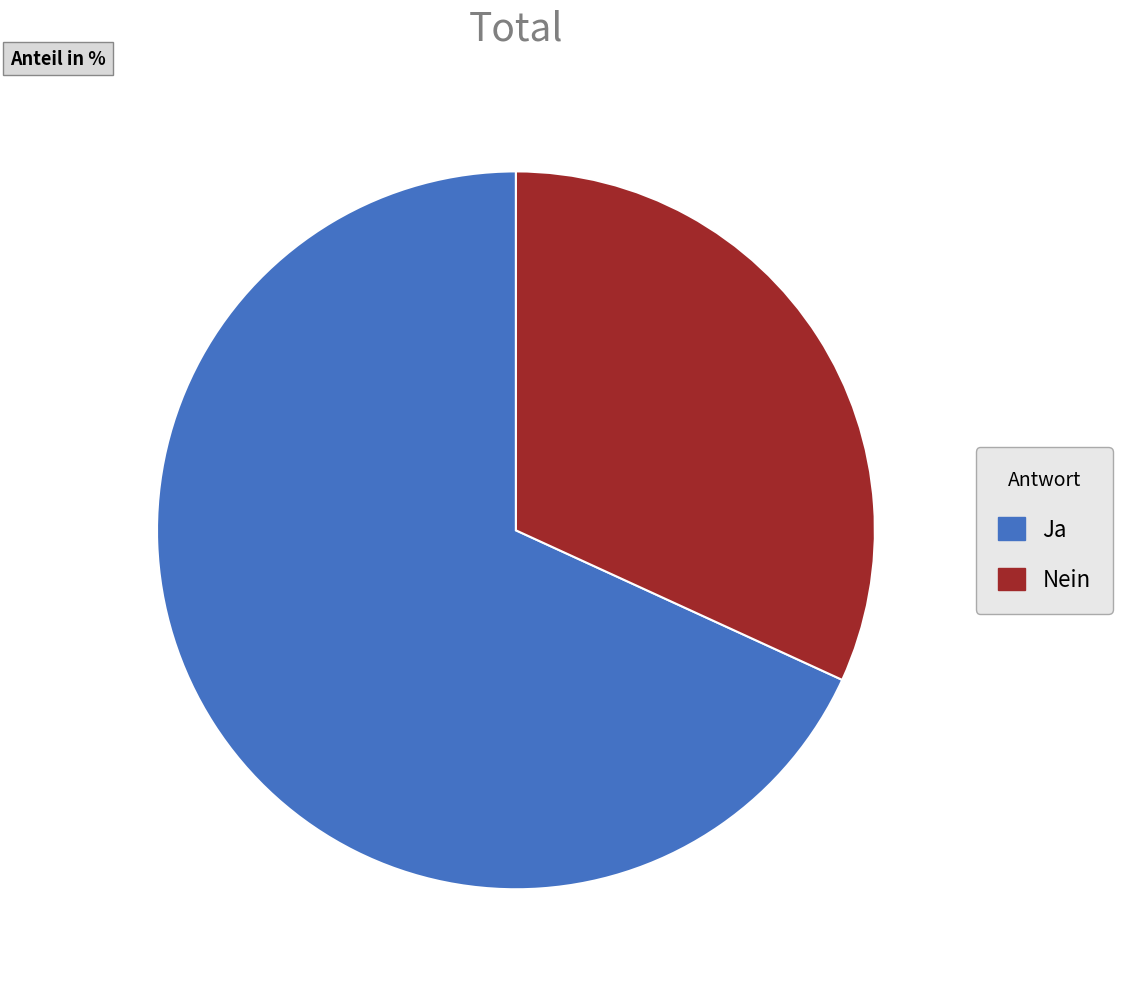

Rank the categories by value from lowest to highest.

Nein, Ja